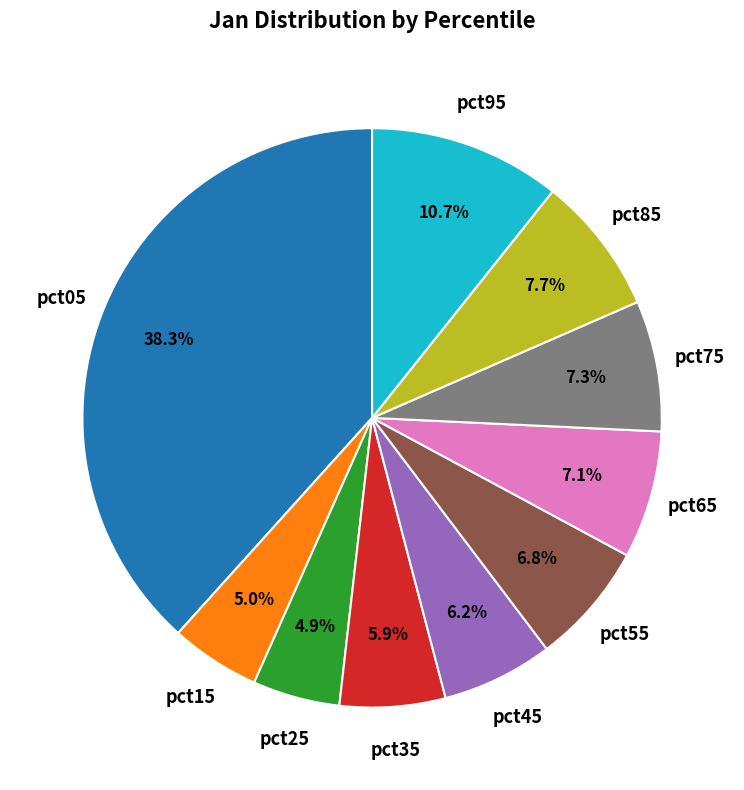

Does any single category account for the majority?

No